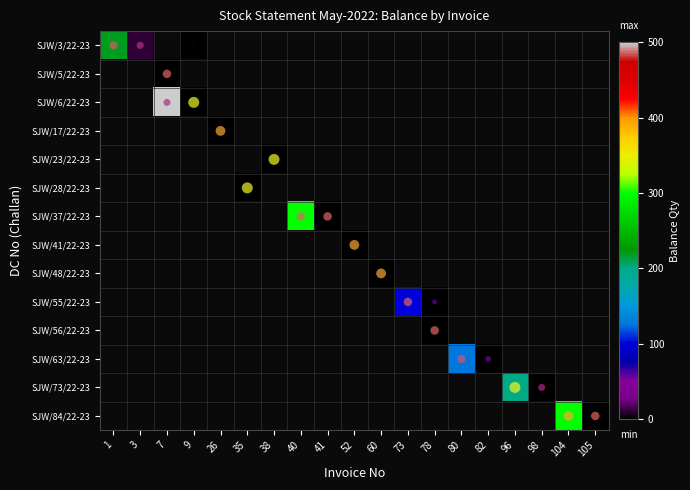

Count the number of categories in the chart.

19